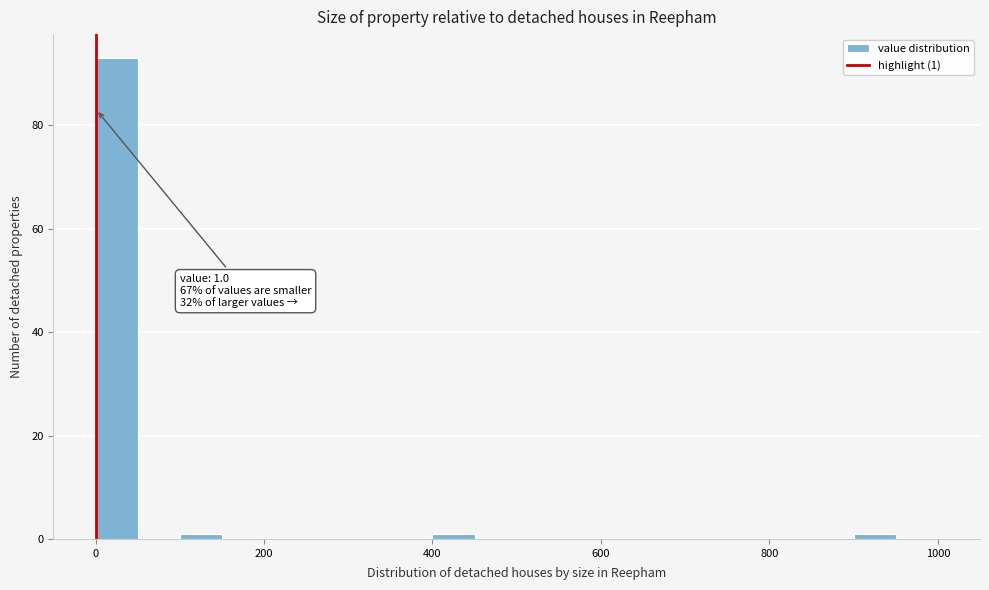

Around what value on the x-axis is the tallest bar? Give the approximate position of its centre, as read against the axis.

20